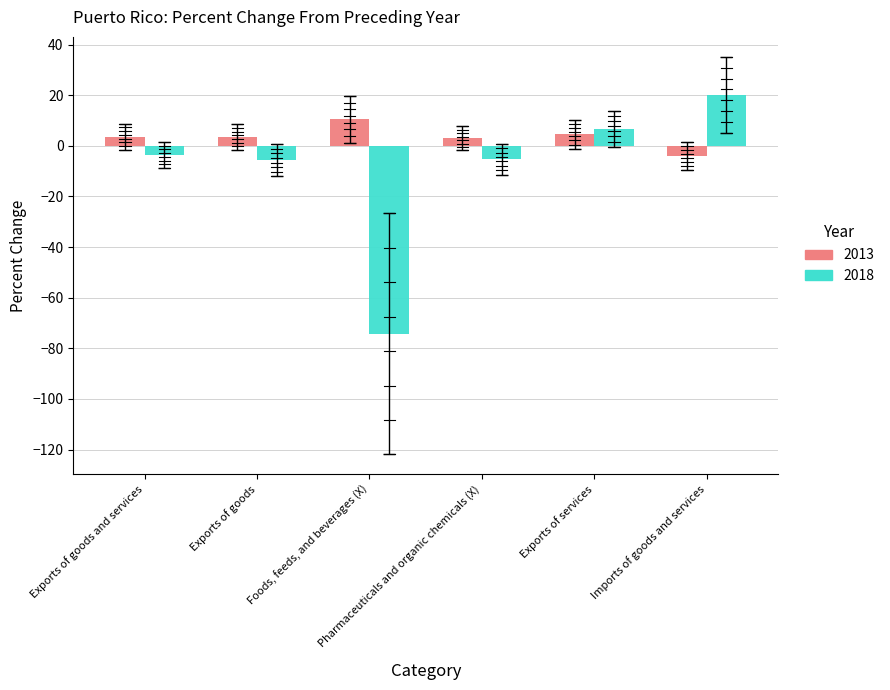

Which series has the largest range (max minus min)?

2018